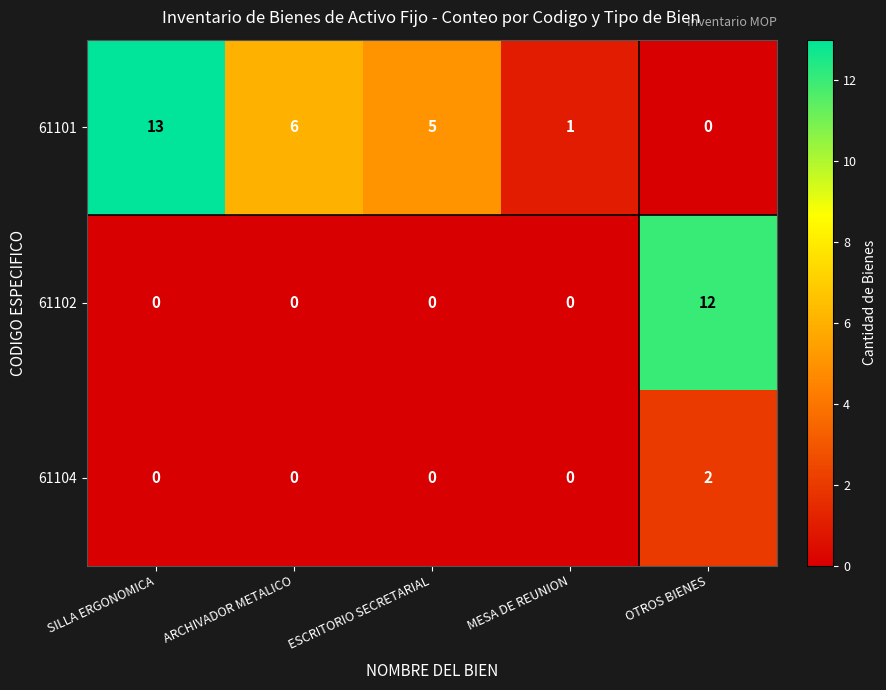

The value of 61102 at ARCHIVADOR METALICO is 0. True or false?

True